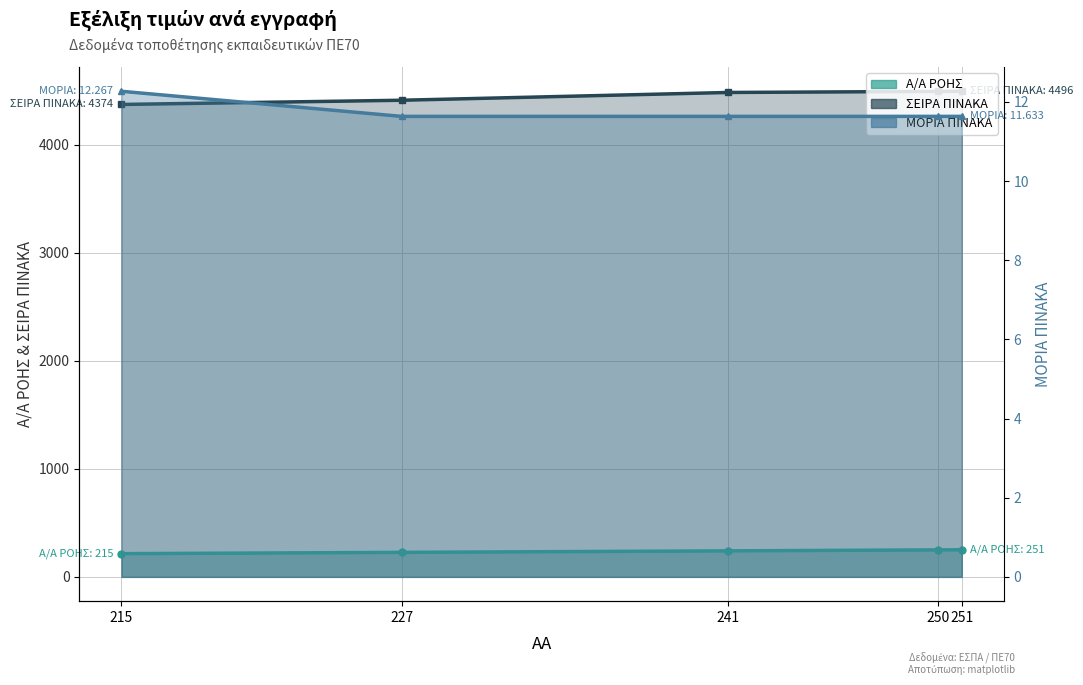

How many lines are shown in the chart?

3